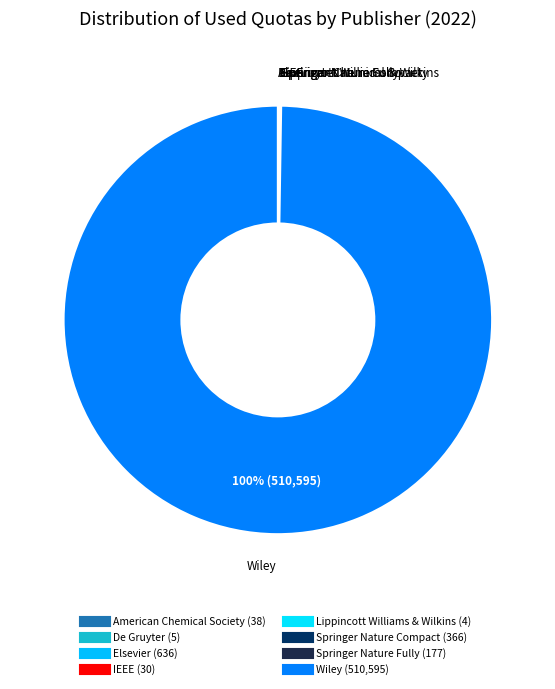

What is the majority slice?

Wiley